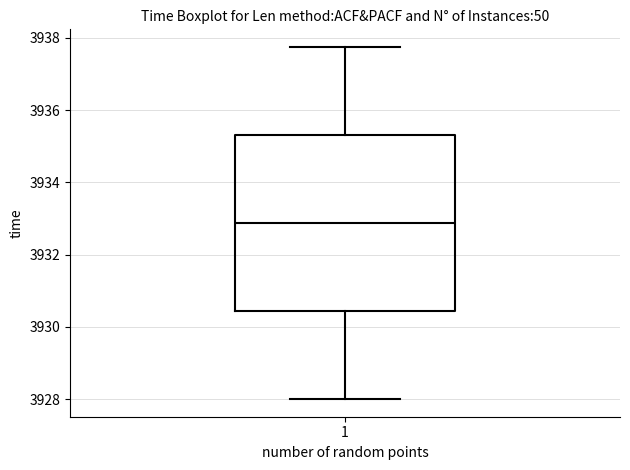

Where does the lower whisker of the box at x = 1 end on the y-axis? The values are not printed on the chart, so give them approximately, as read against the axis.

3928.0